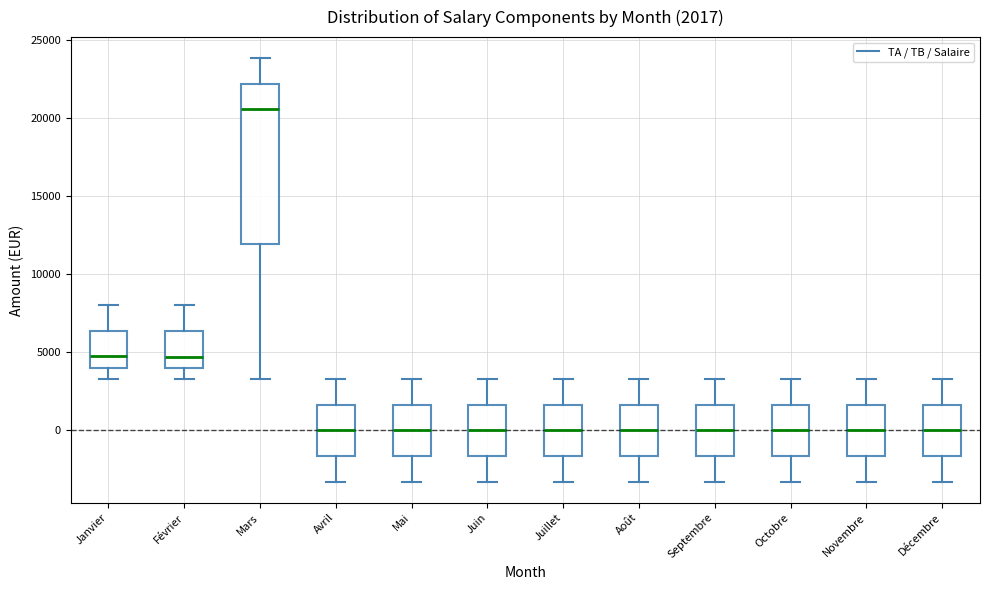

Which box is the tallest, from its lower edge to its upper edge?

Mars